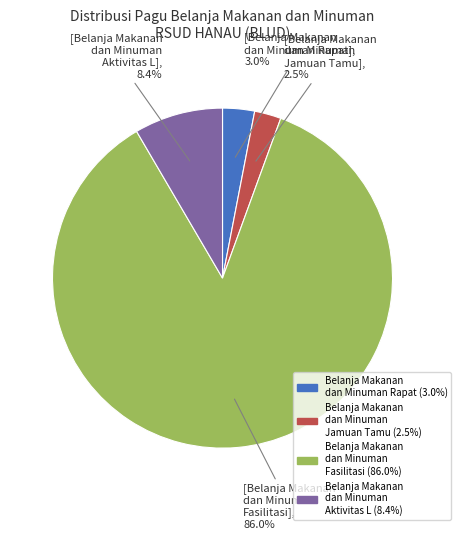

How many segments does this pie chart have?

4